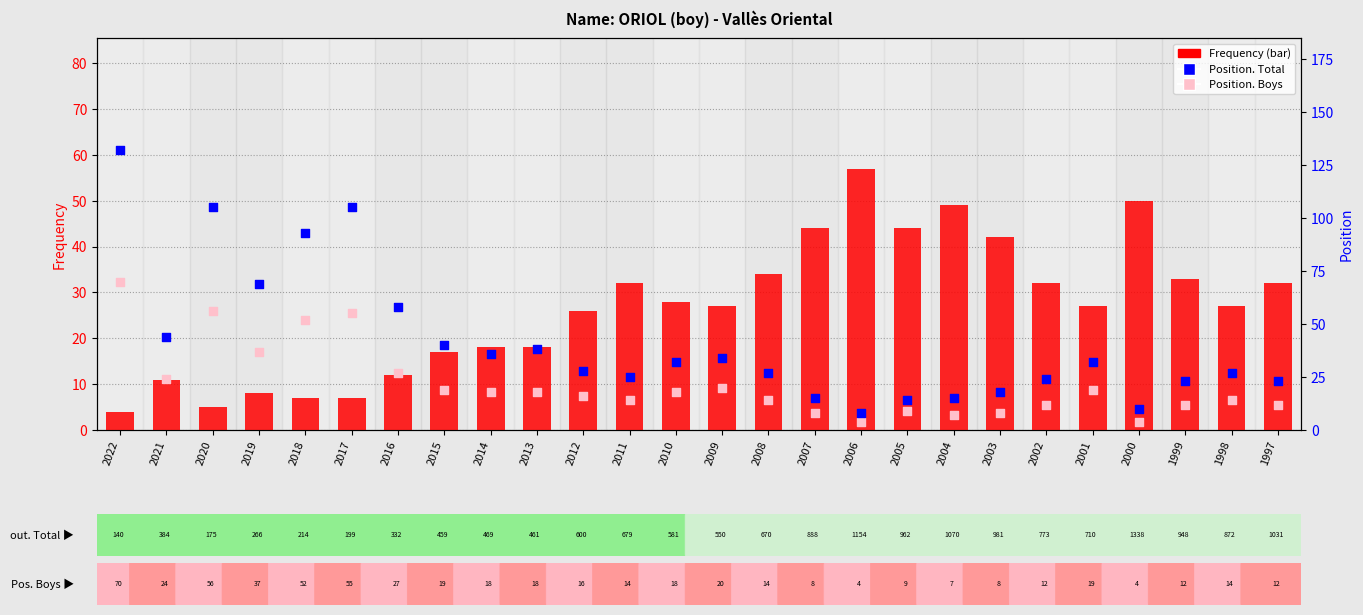

Which series has the largest total across all categories?

Position. Total